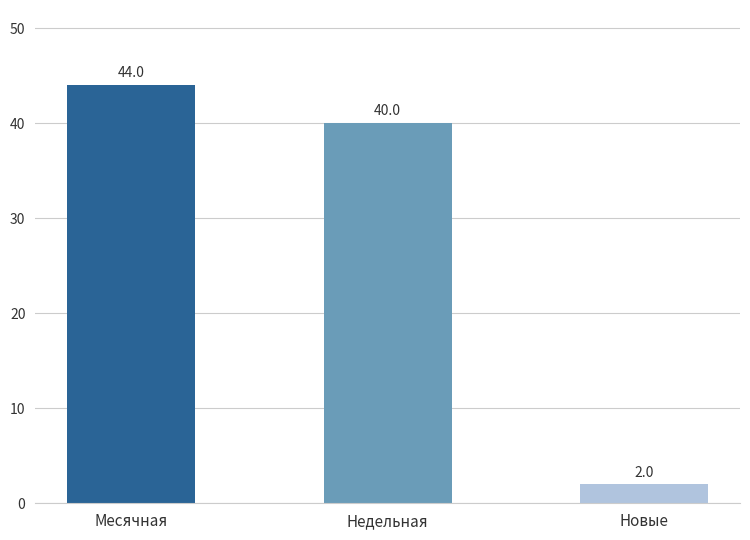

What is the maximum value shown in the chart?

44